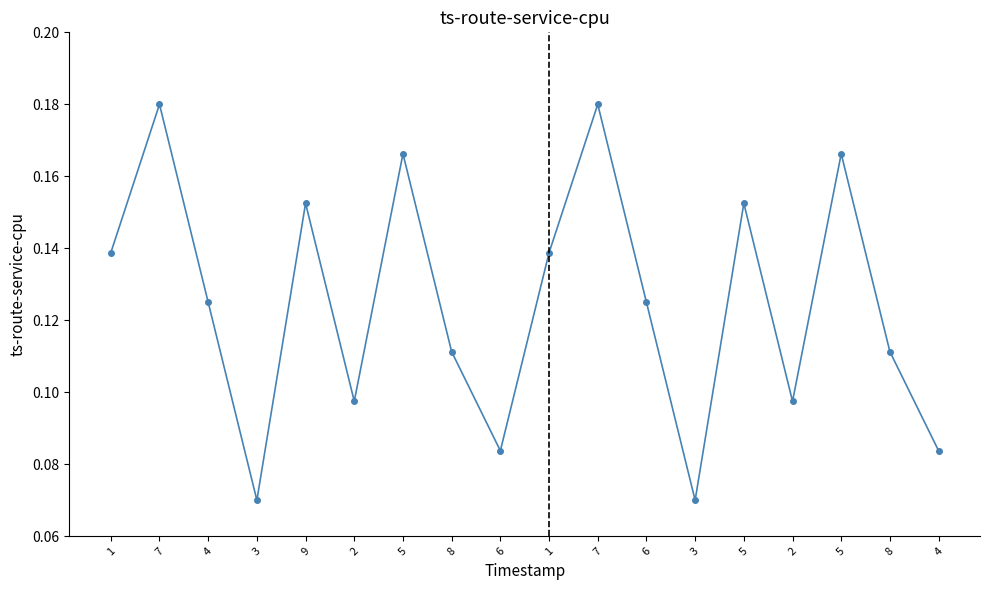

Rank the categories by value from highest to lowest.

7, 7, 5, 5, 9, 5, 1, 1, 4, 6, 8, 8, 2, 2, 6, 4, 3, 3